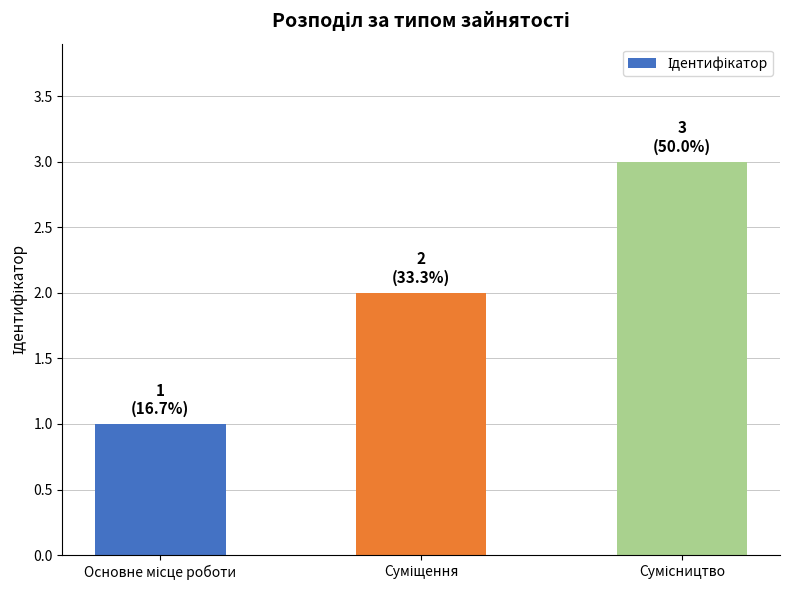

Reading left to right, list all the values displayed in this chart.

1	2	3